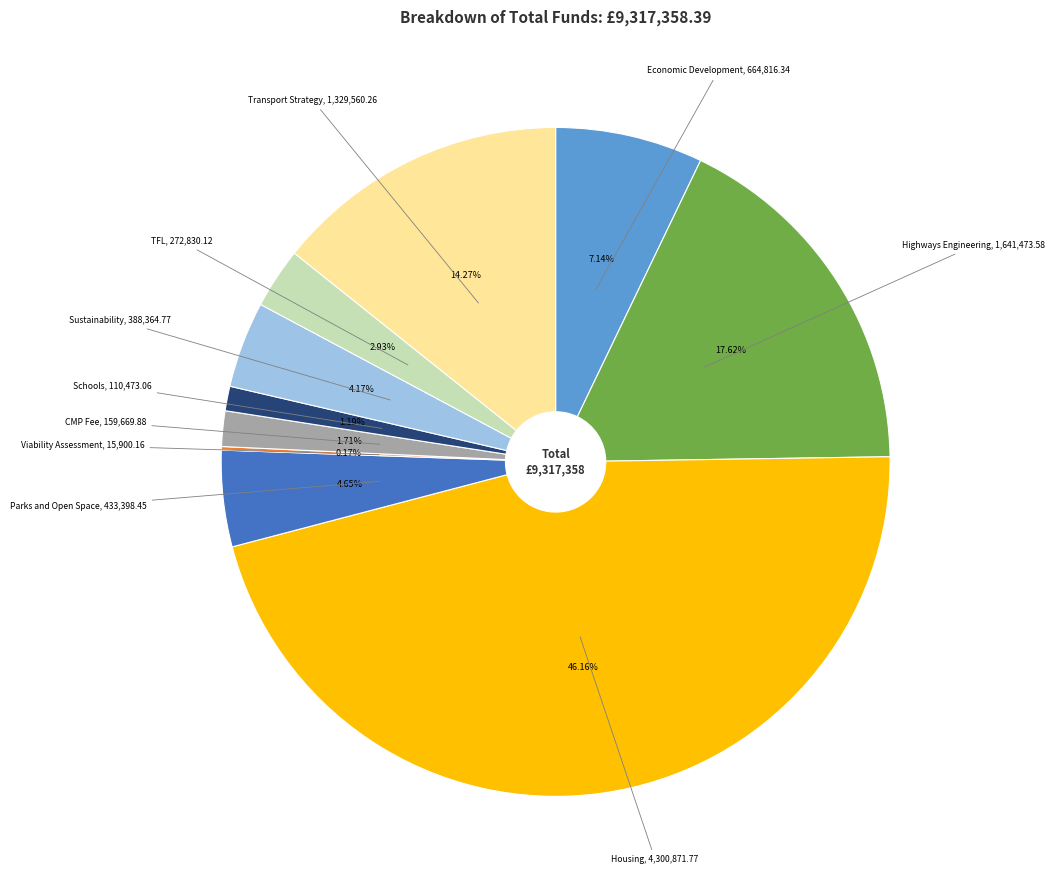

Is there any slice that represents more than half of the pie?

No